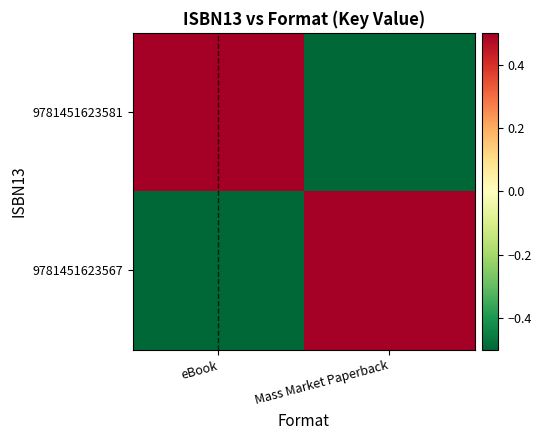

Between eBook and Mass Market Paperback, which series saw the biggest shift?

9781451623581